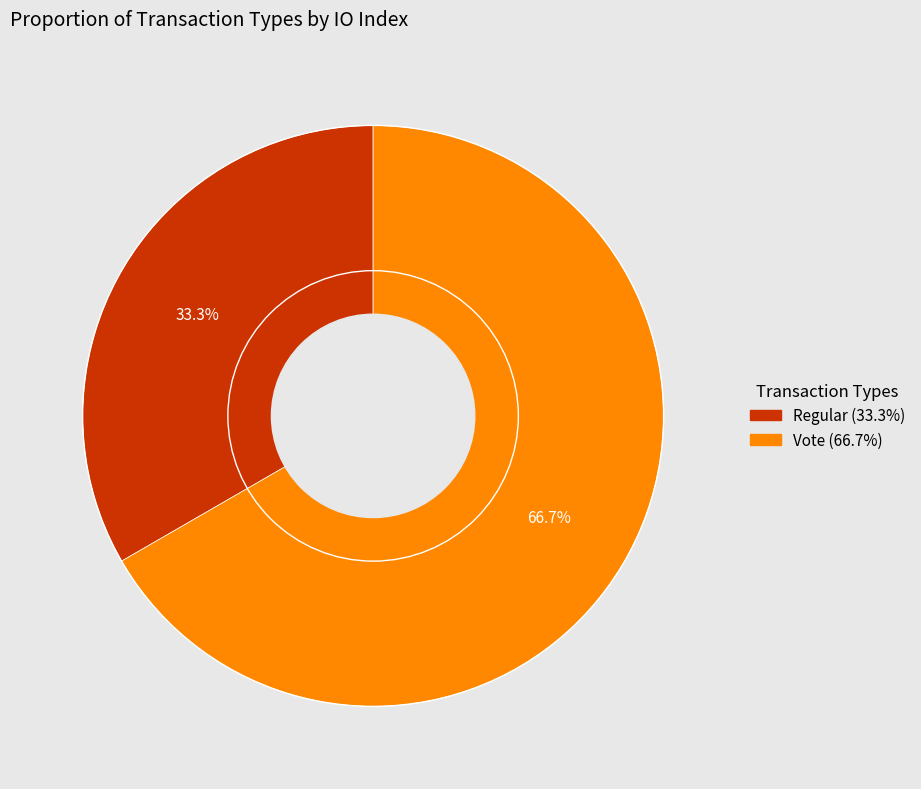

Count the number of slices in the pie.

2